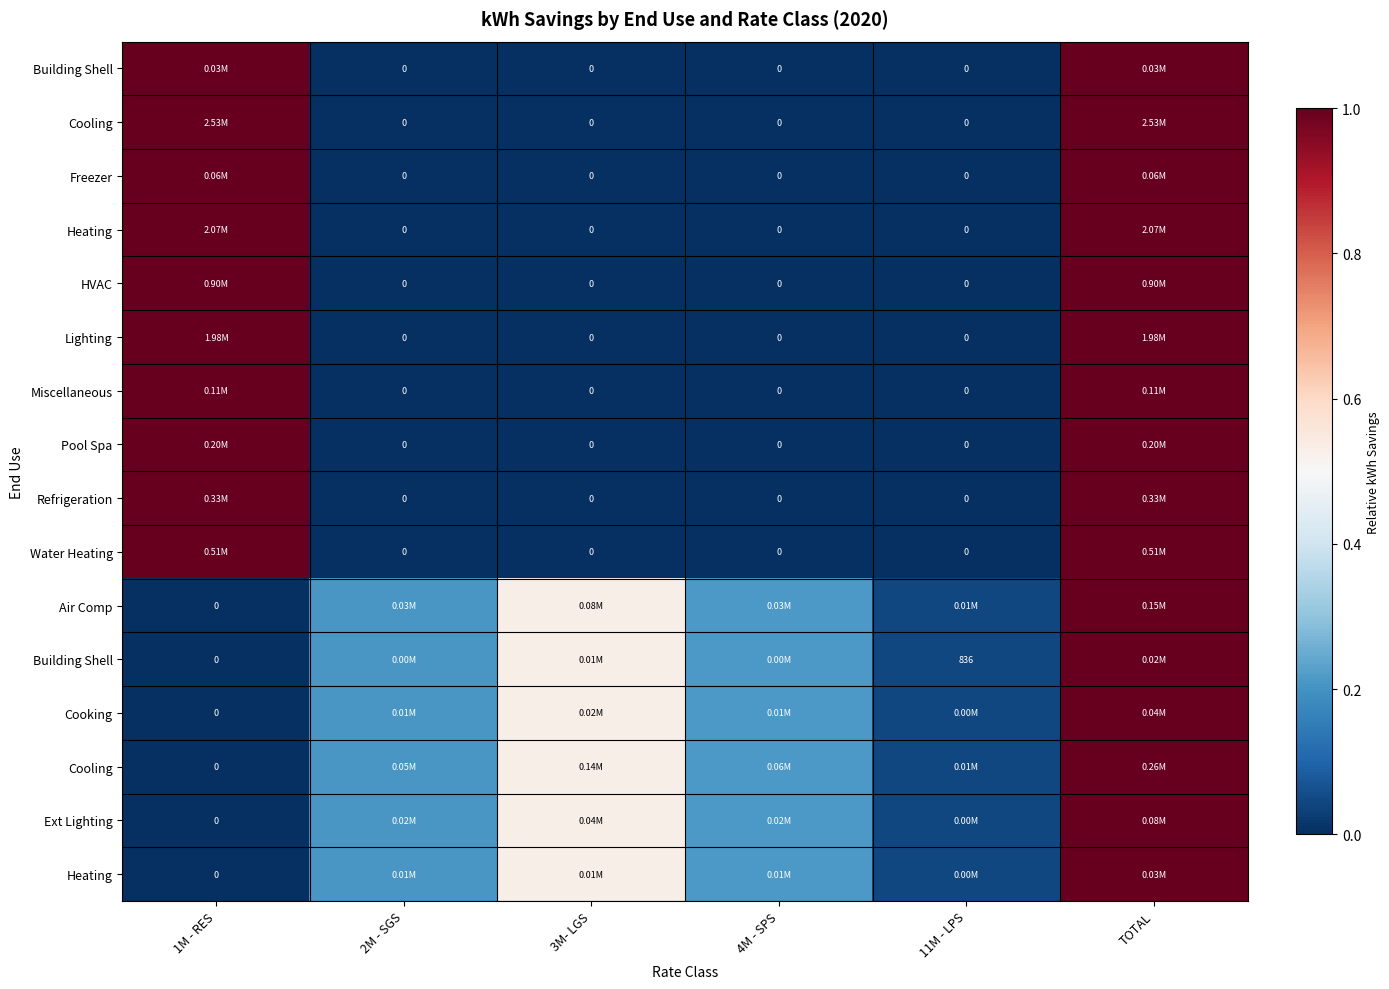

What is the spread (max minus min) of values at 3M- LGS?

0.5